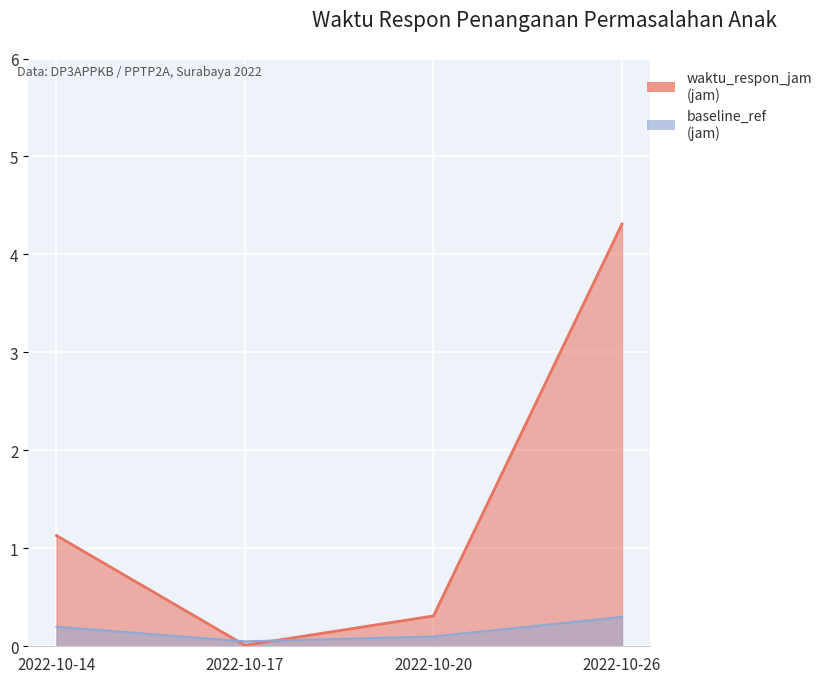

What is the maximum value shown in the chart?

4.3